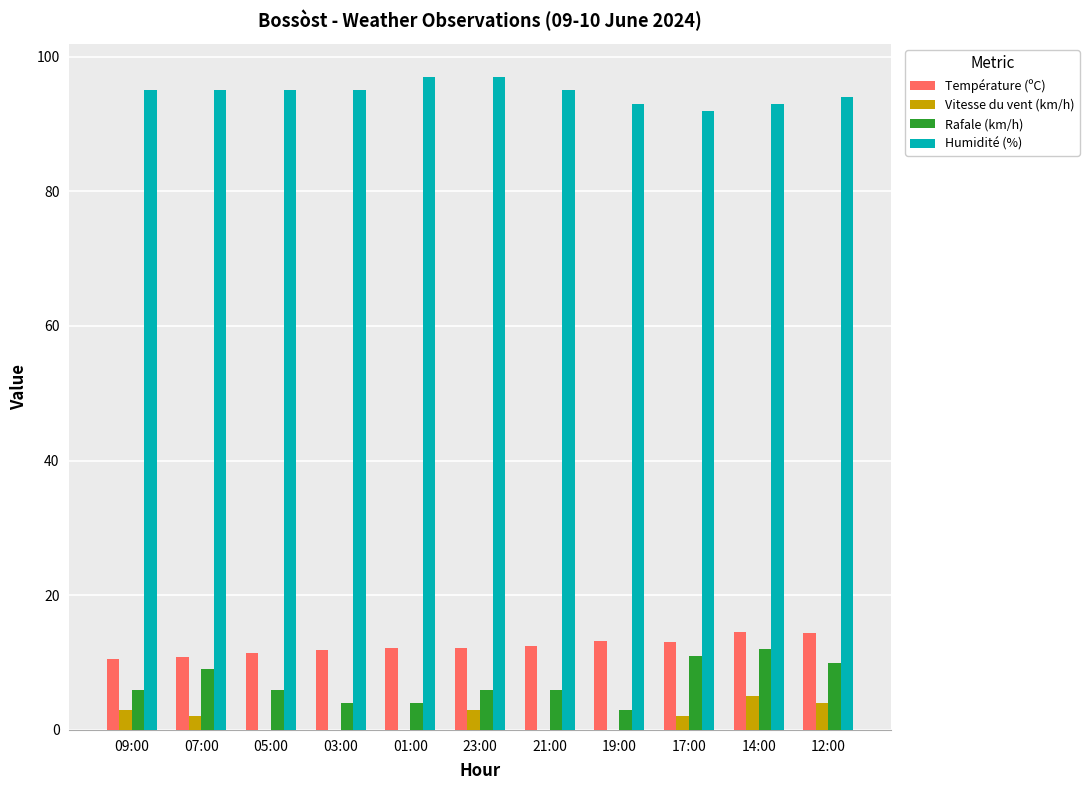

What is the sum of the Température (ºC) values at 09:00 and 05:00?

22.1